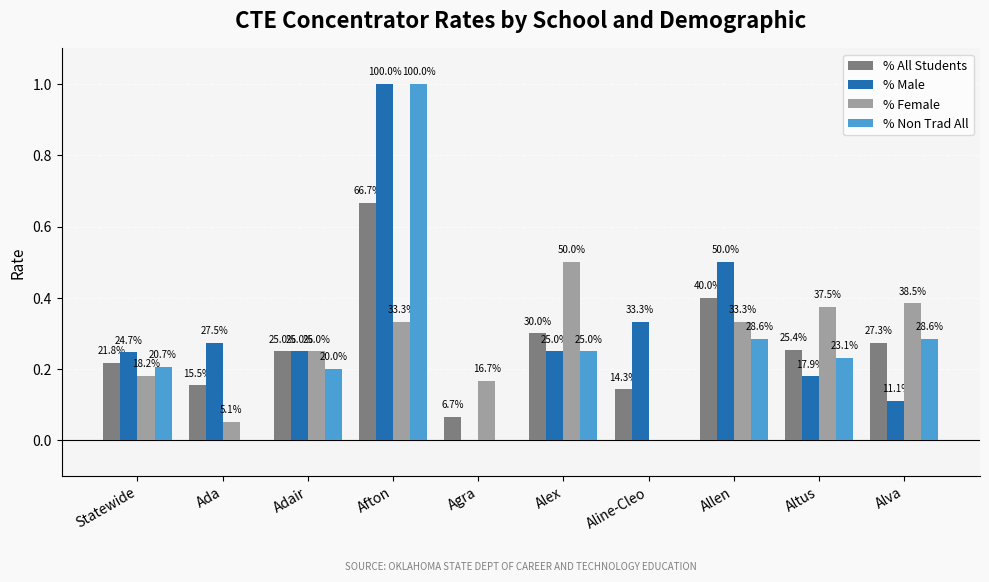

Are the bars horizontal?

No